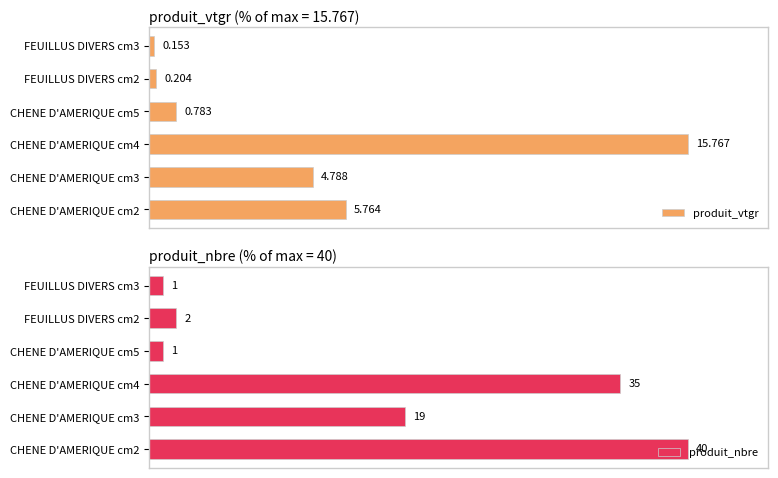

Rank the series by their maximum value, from lowest to highest.

produit_vtgr, produit_nbre